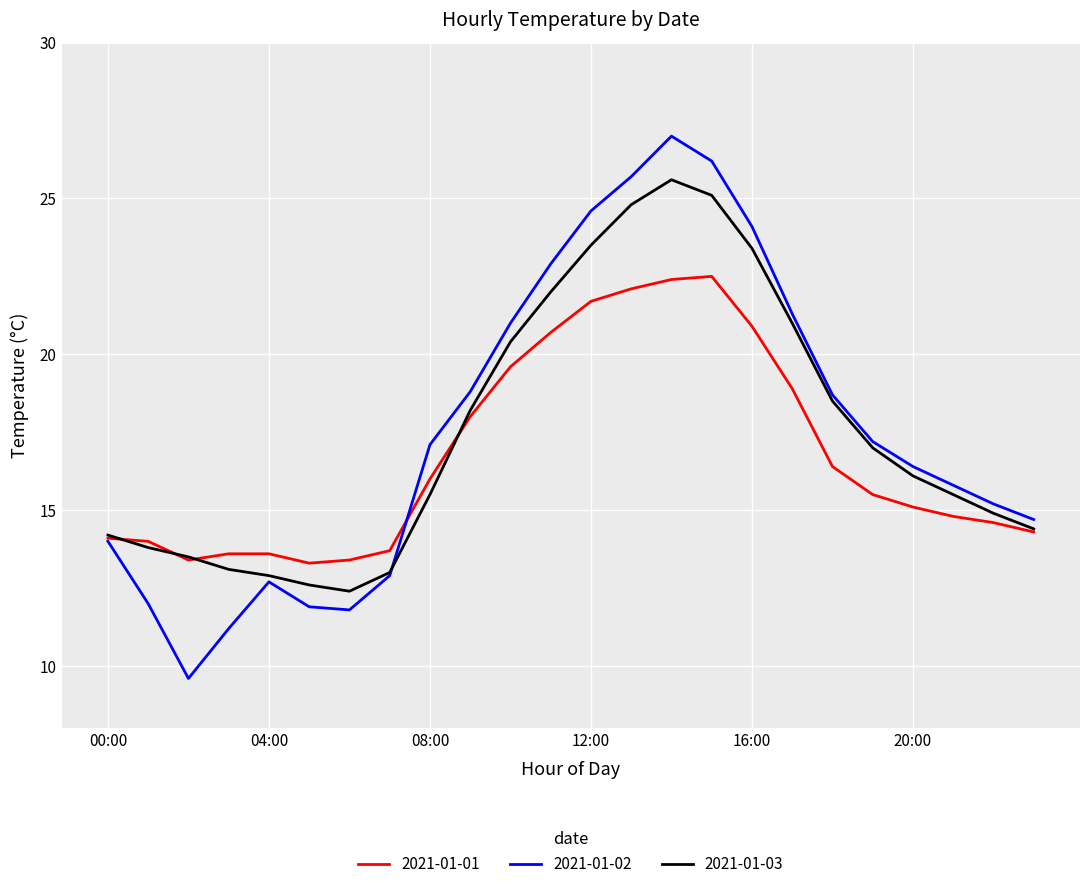

What is the minimum value shown in the chart?

9.6